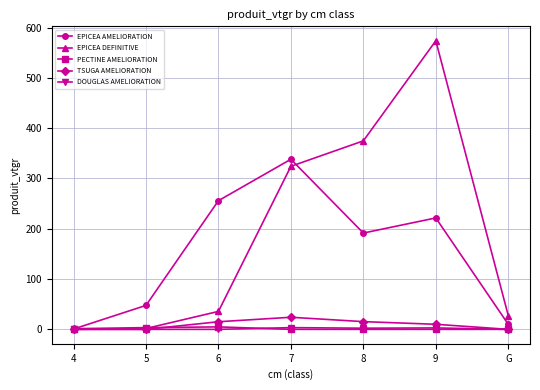

Count the number of categories in the chart.

7